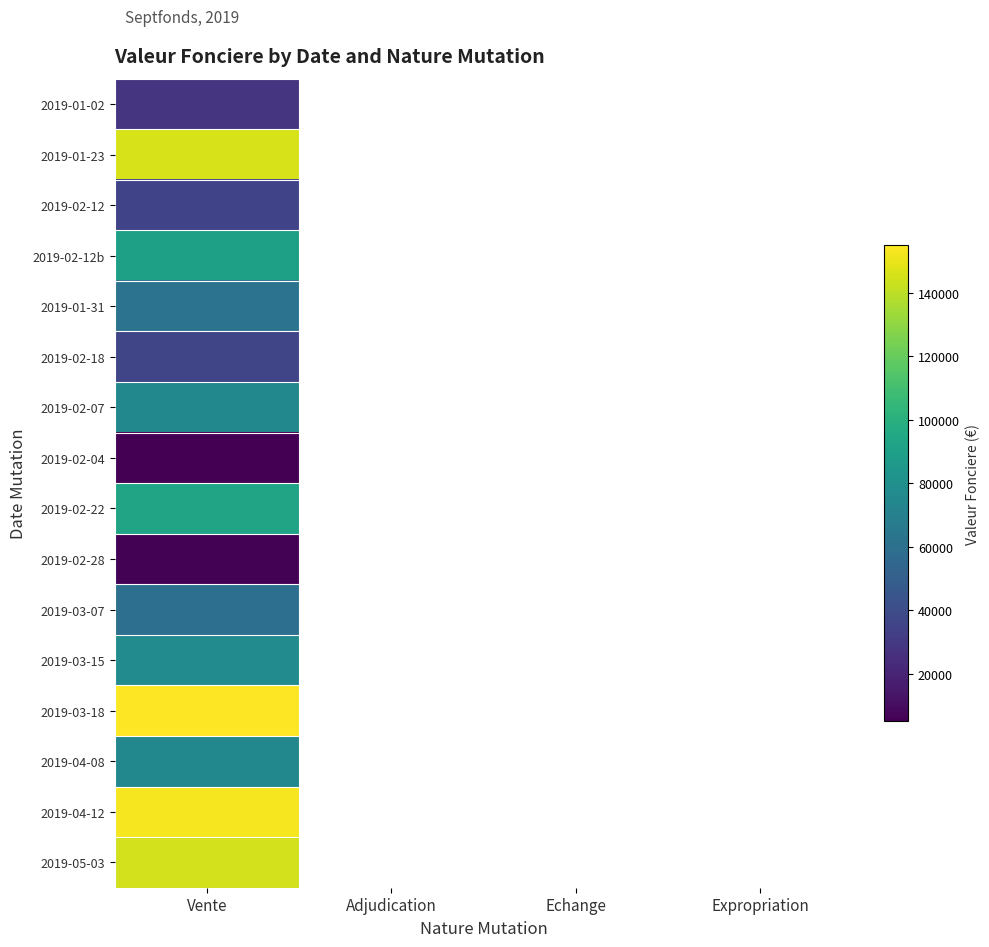

At which category is the sum across all series the highest?

Vente